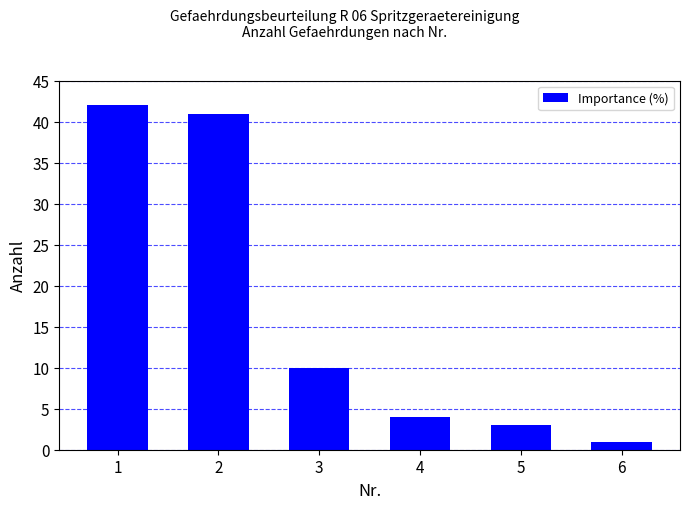

Which has a higher value, 2 or 6?

2